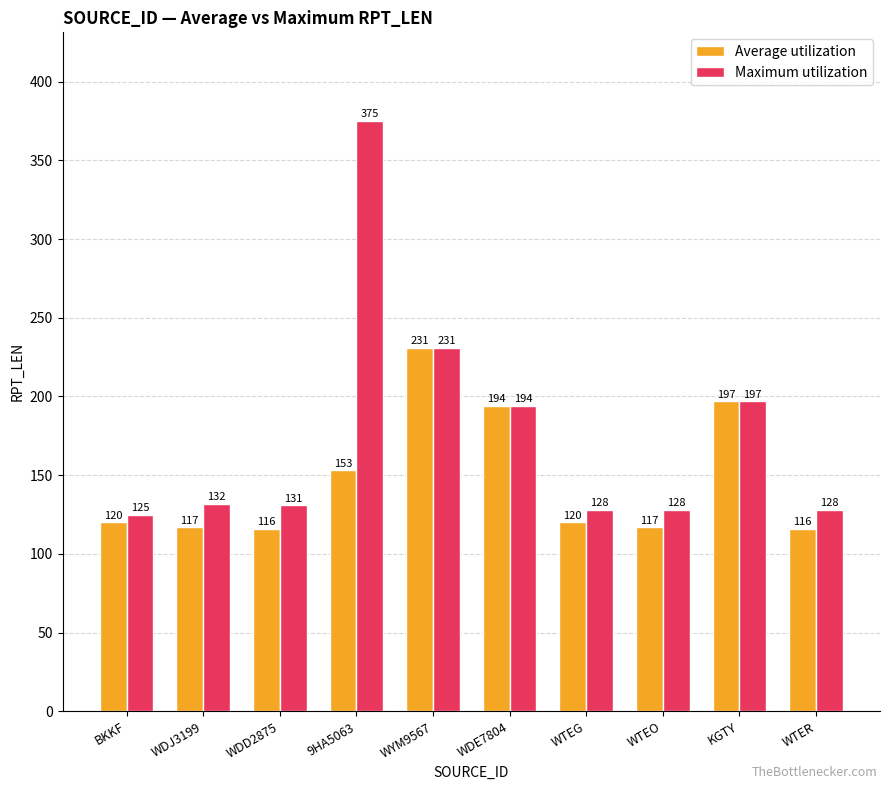

What is the label of the 5th bar from the left?

WYM9567